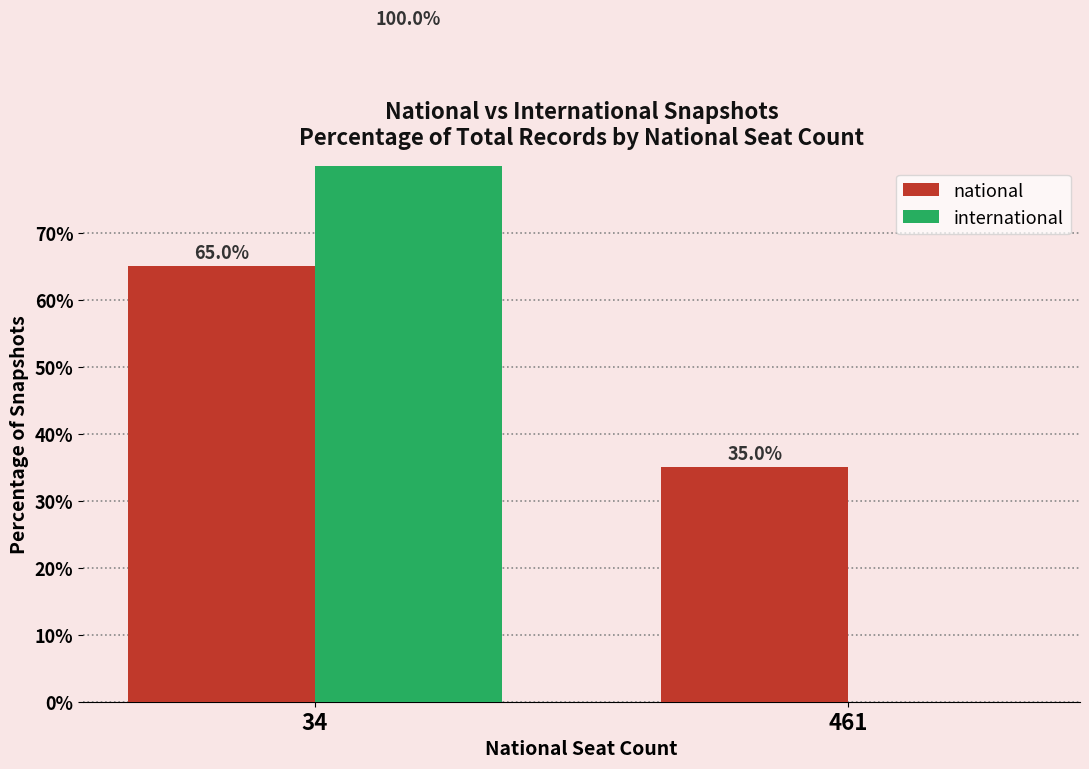

Which series has the largest total across all categories?

national